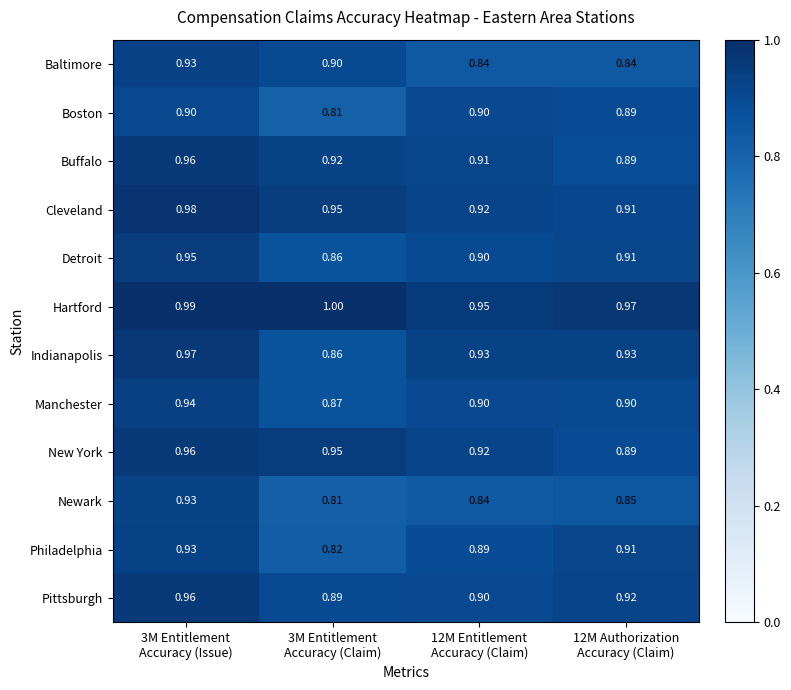

What is the total value across all series at 3M Entitlement
Accuracy (Claim)?

10.6